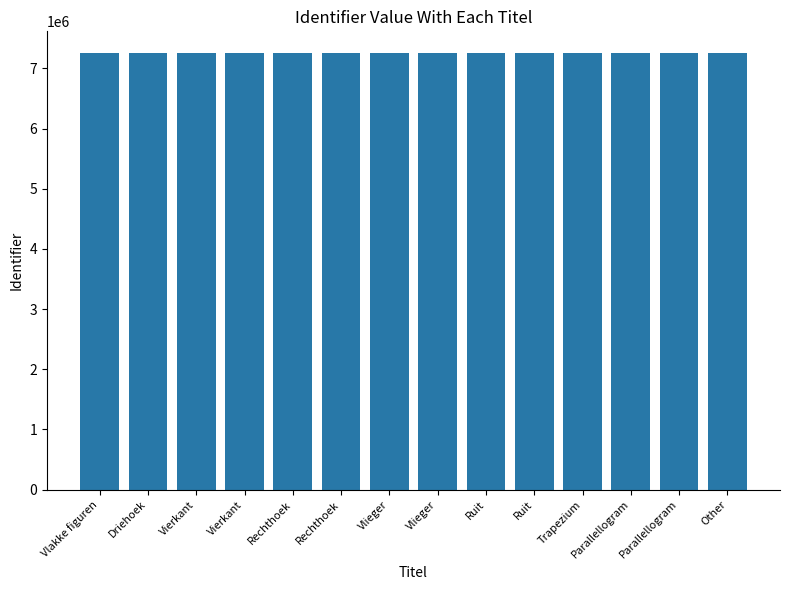

Is it true that the value at Vlieger is 2709700?

False